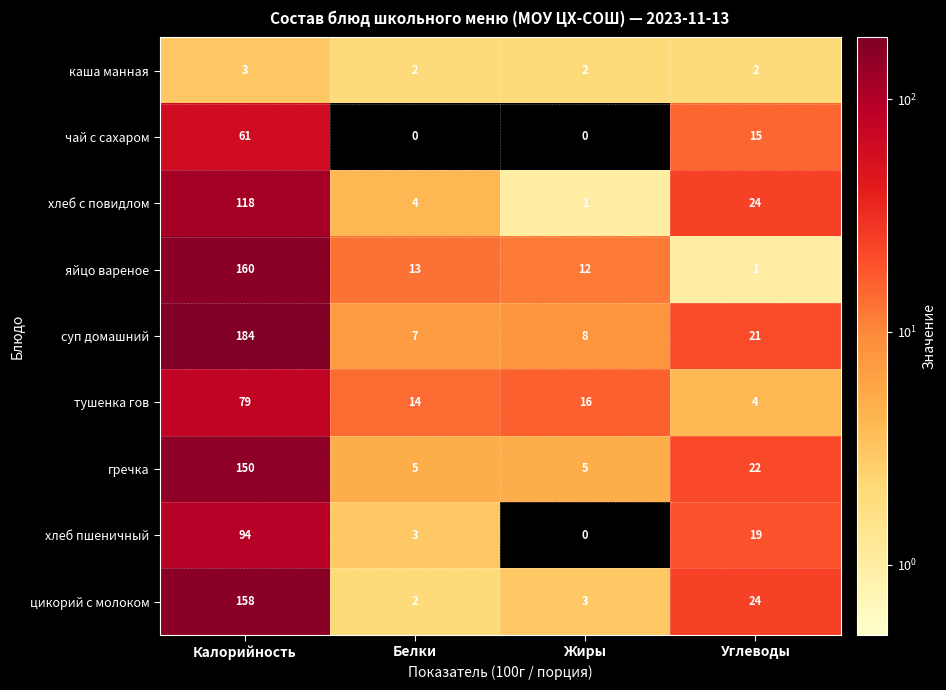

Count the number of data series in this chart.

9